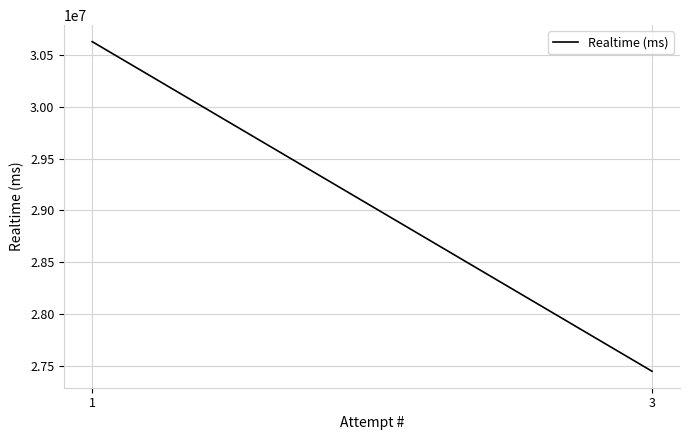

Which label corresponds to the largest value in the chart?

1